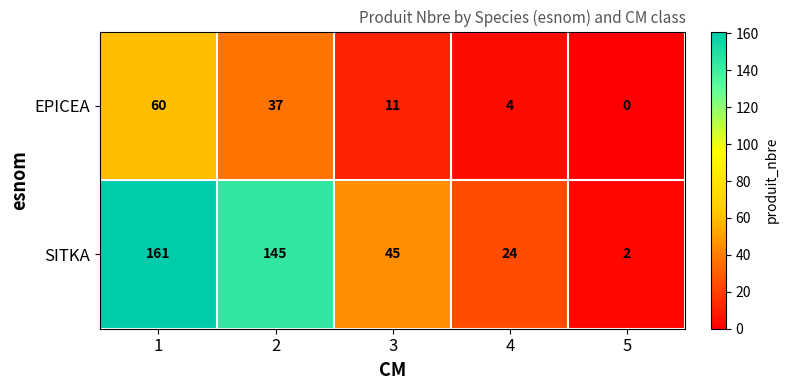

Which series has the largest range (max minus min)?

SITKA